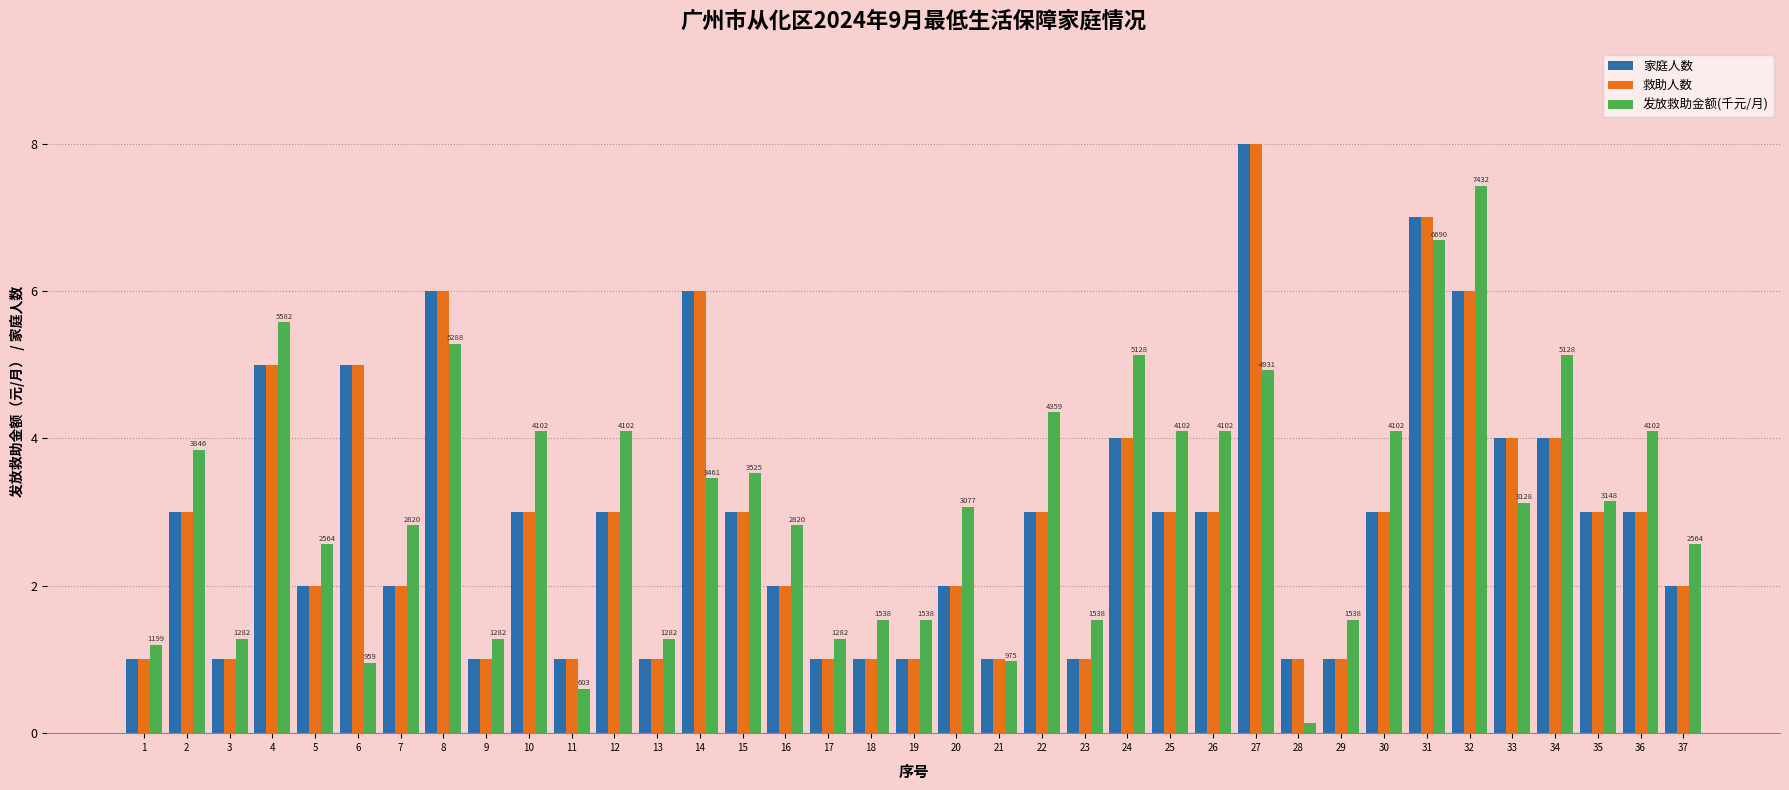

At which category is the sum across all series the highest?

27